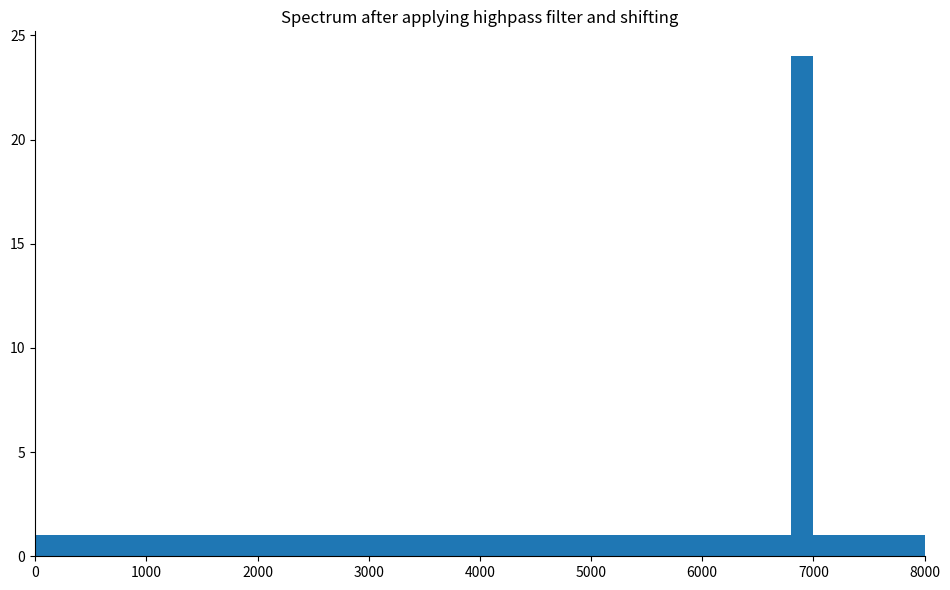

Around what value on the x-axis is the tallest bar? Give the approximate position of its centre, as read against the axis.

6900